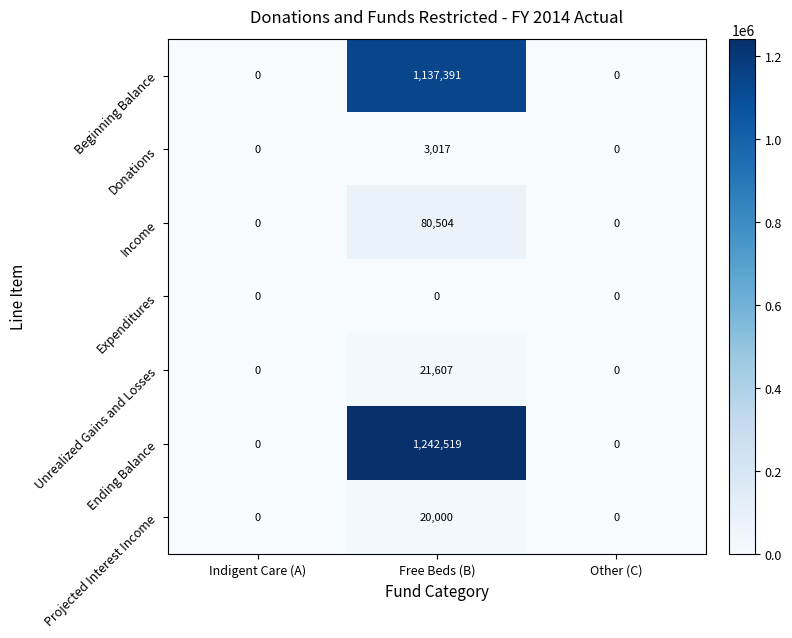

Count the number of data series in this chart.

7